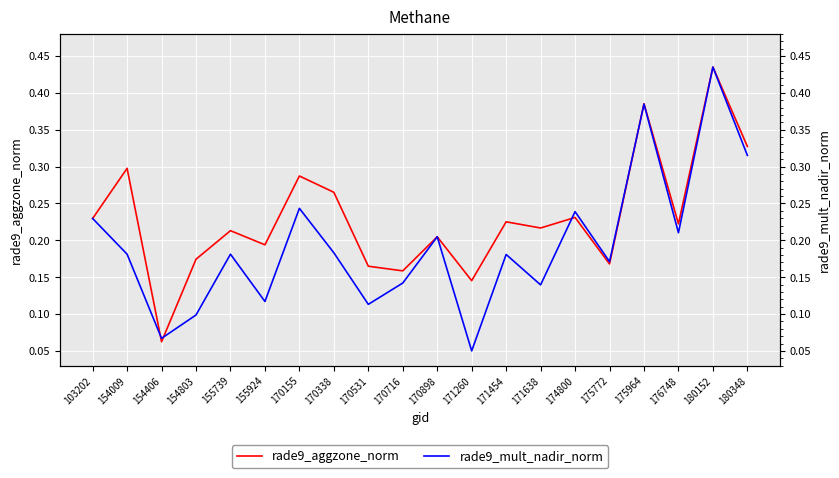

At 175772, list the series in order from smallest to largest.

rade9_aggzone_norm, rade9_mult_nadir_norm